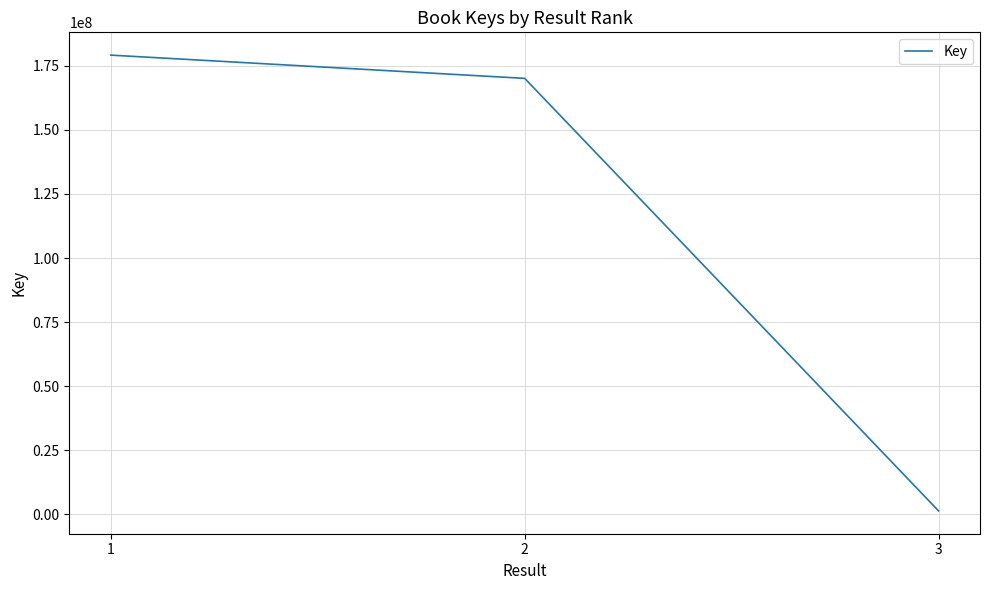

Read the value at 2.

170121544